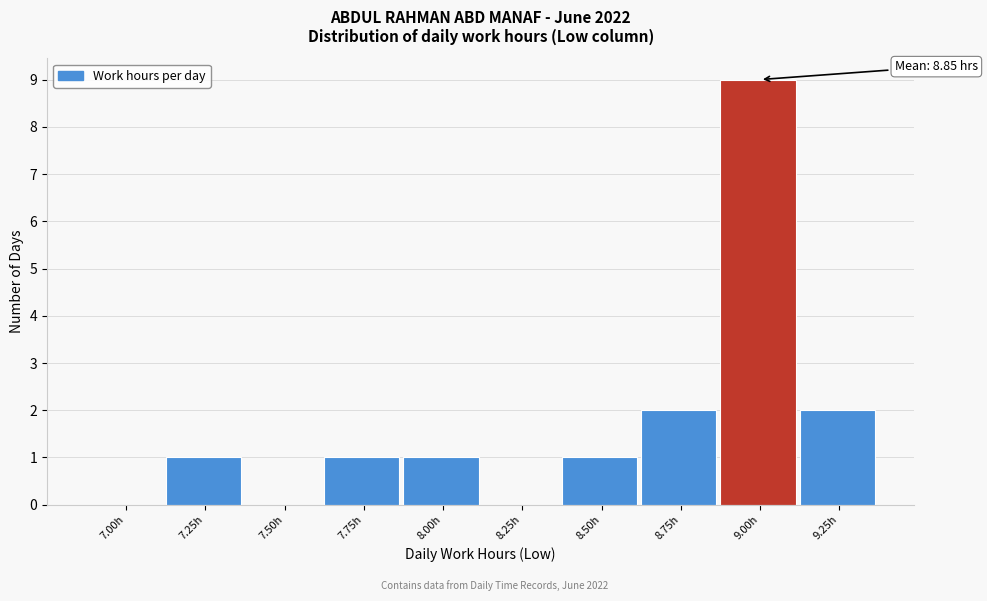

Reading left to right, transcribe all the data shown in this chart.

7.00h=0	7.25h=1	7.50h=0	7.75h=1	8.00h=1	8.25h=0	8.50h=1	8.75h=2	9.00h=9	9.25h=2